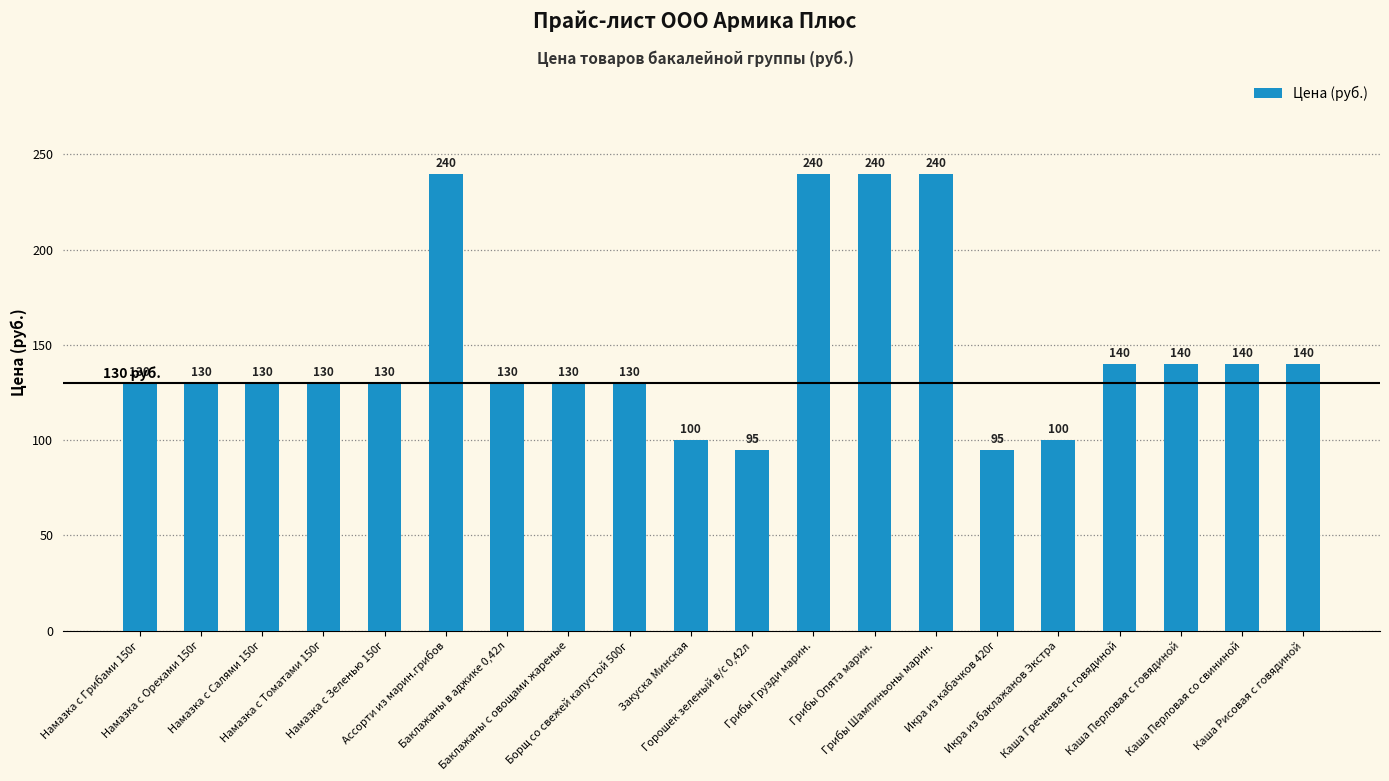

What is the value of the 10th bar from the left?

100